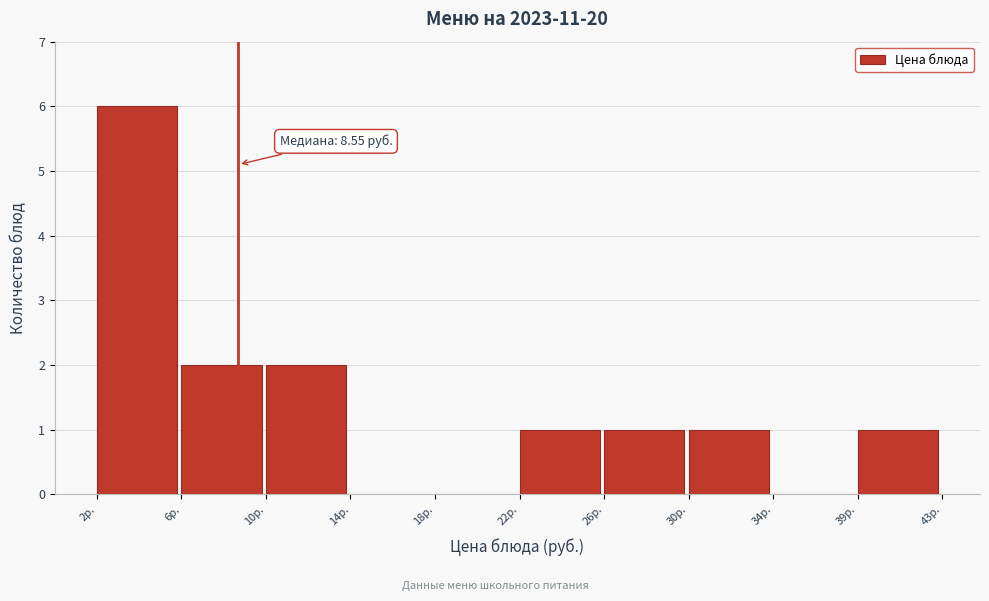

Reading right to left, list all the values displayed in this chart.

39р.=1	34р.=0	30р.=1	26р.=1	22р.=1	18р.=0	14р.=0	10р.=2	6р.=2	2р.=6